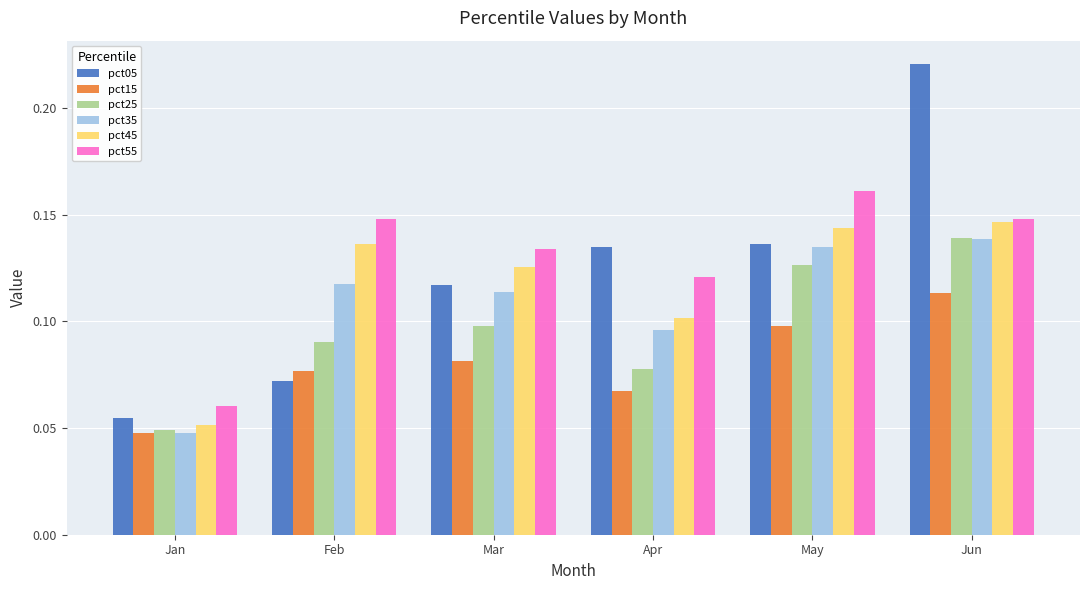

Which series has the widest spread of values?

pct05